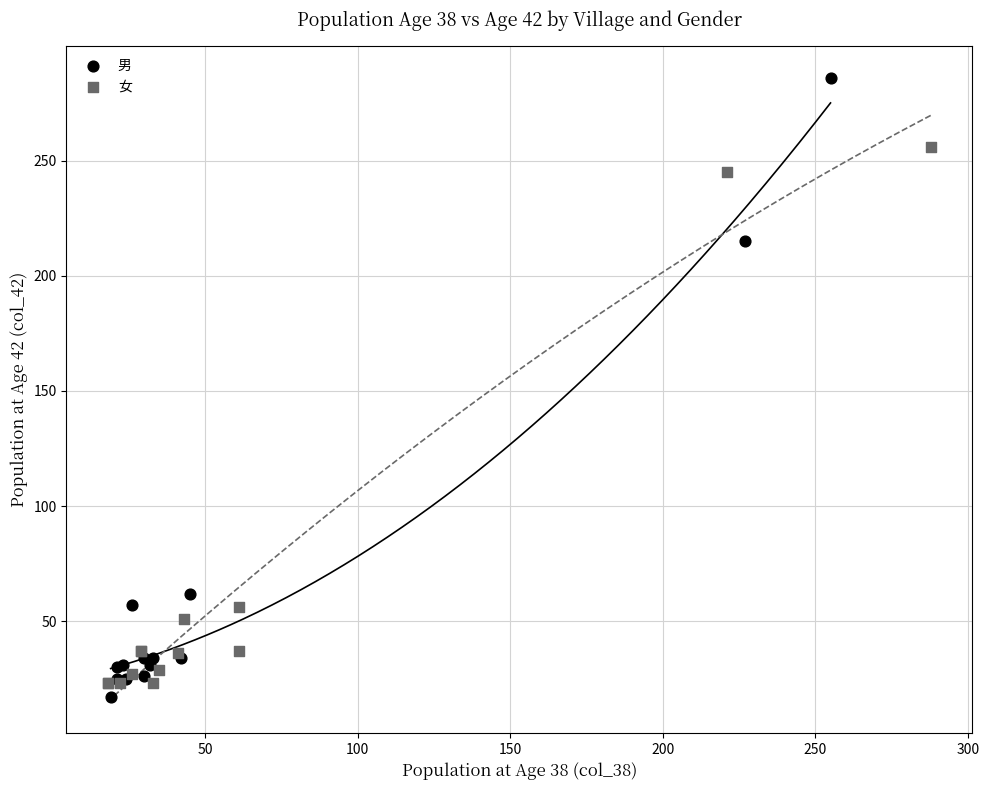

Which series reaches the minimum Y coordinate?

男